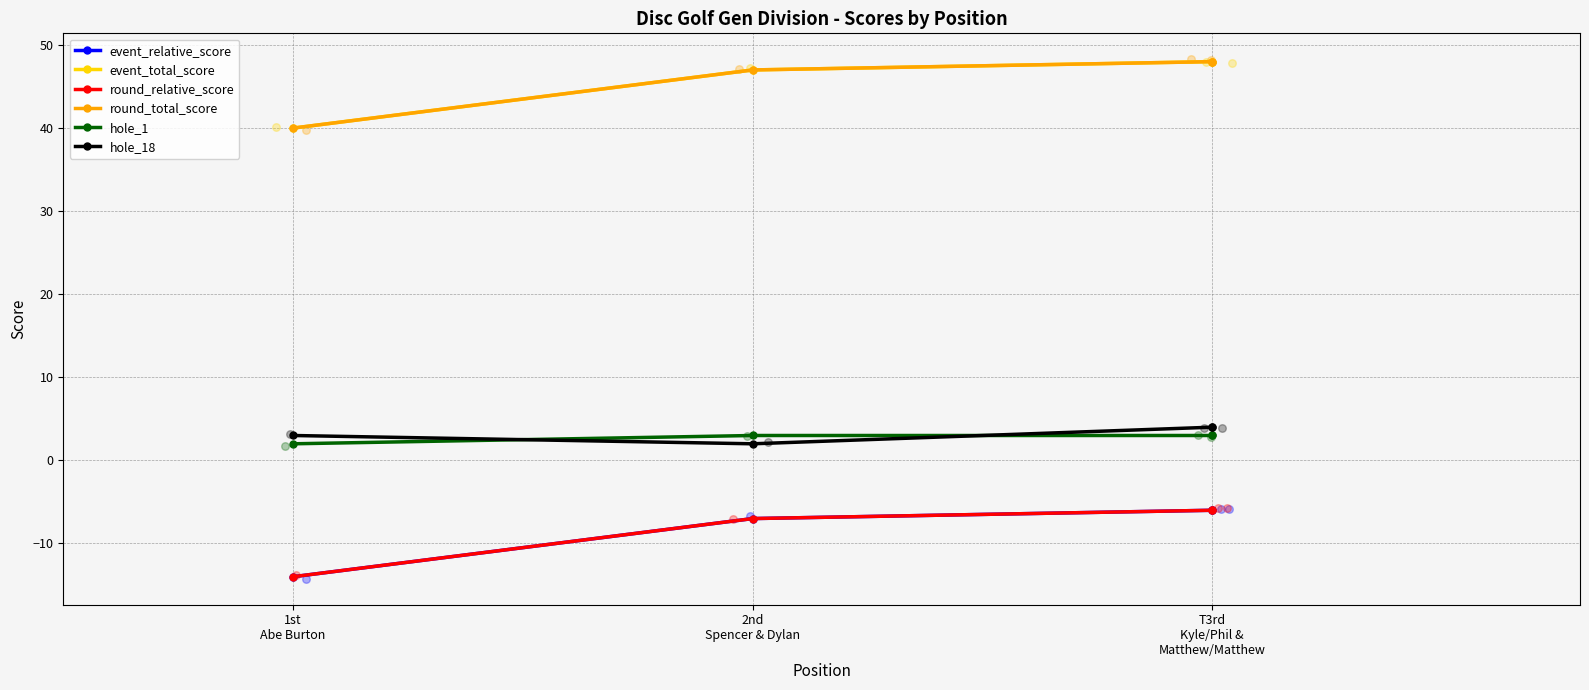

What are all the series names shown in the legend?

event_relative_score, event_total_score, round_relative_score, round_total_score, hole_1, hole_18